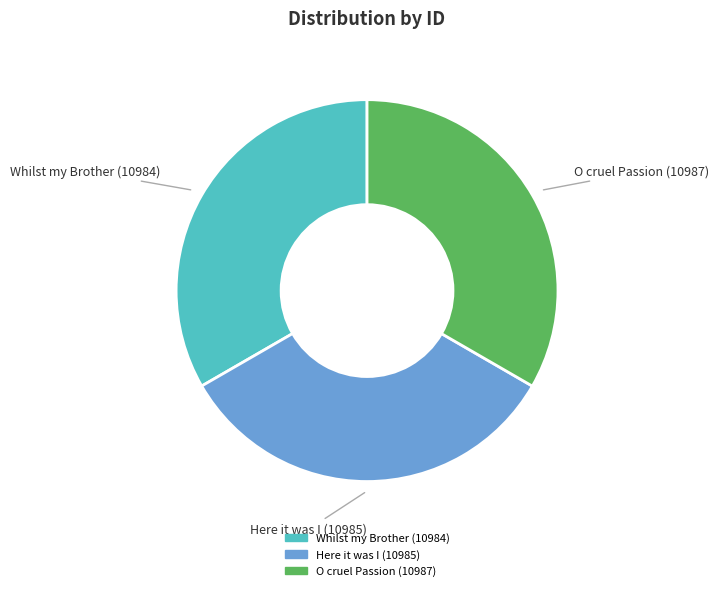

The Whilst my Brother (10984) slice represents 33% of the pie. True or false?

True